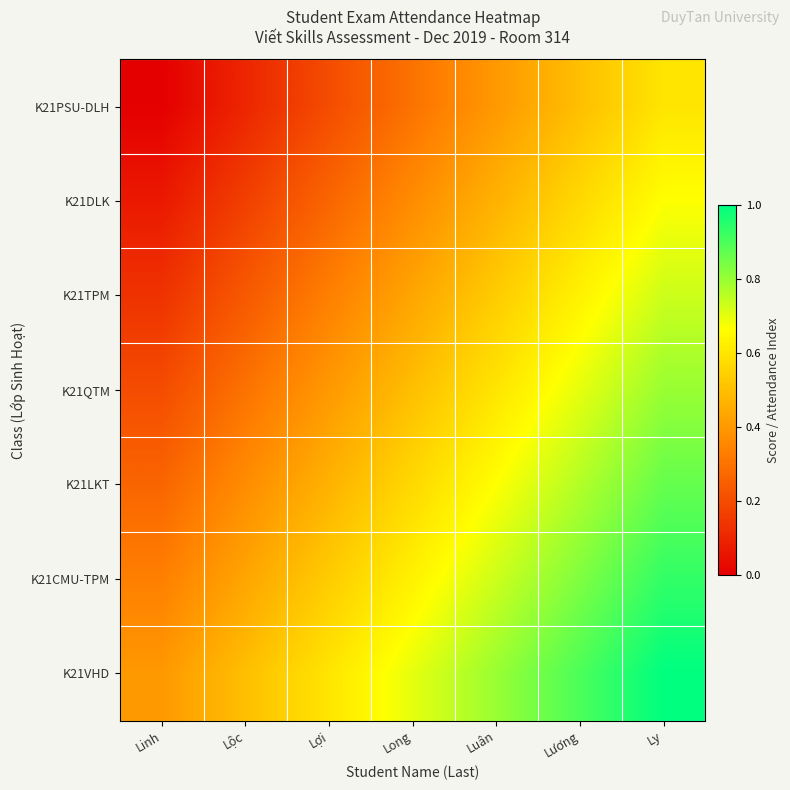

What is the total value across all series at Lợi?

2.8